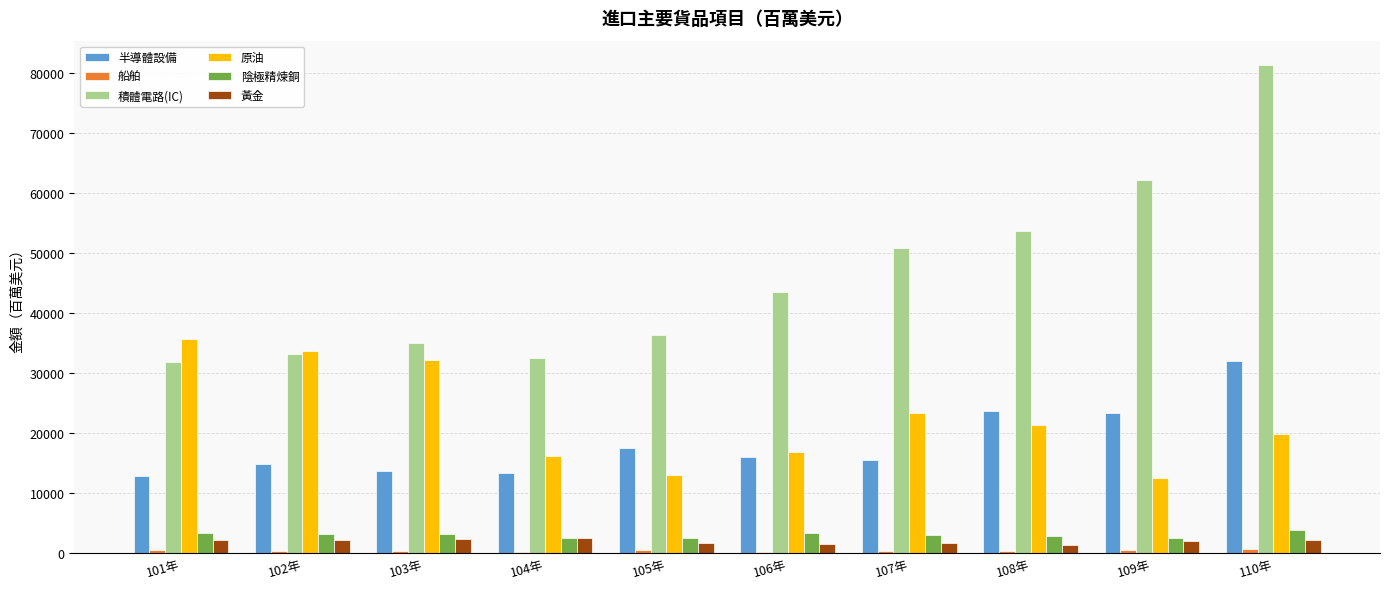

What is the sum of the 黃金 values at 104年 and 101年?

4707.0